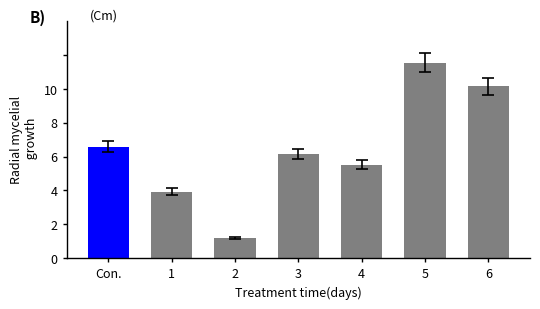

At which category does the chart reach its peak across all series?

5